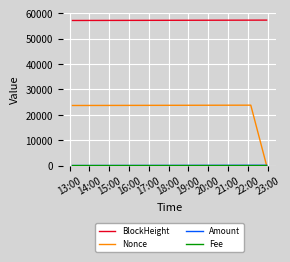

Which series has the largest range (max minus min)?

Nonce